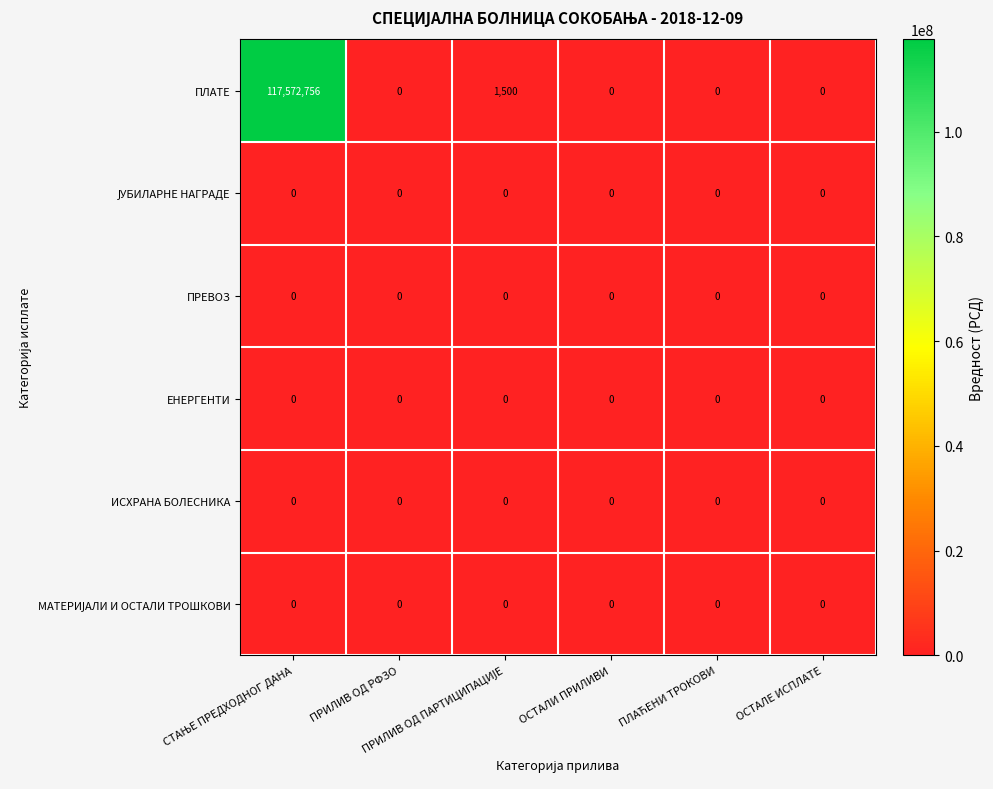

Which series has the largest range (max minus min)?

ПЛАТЕ